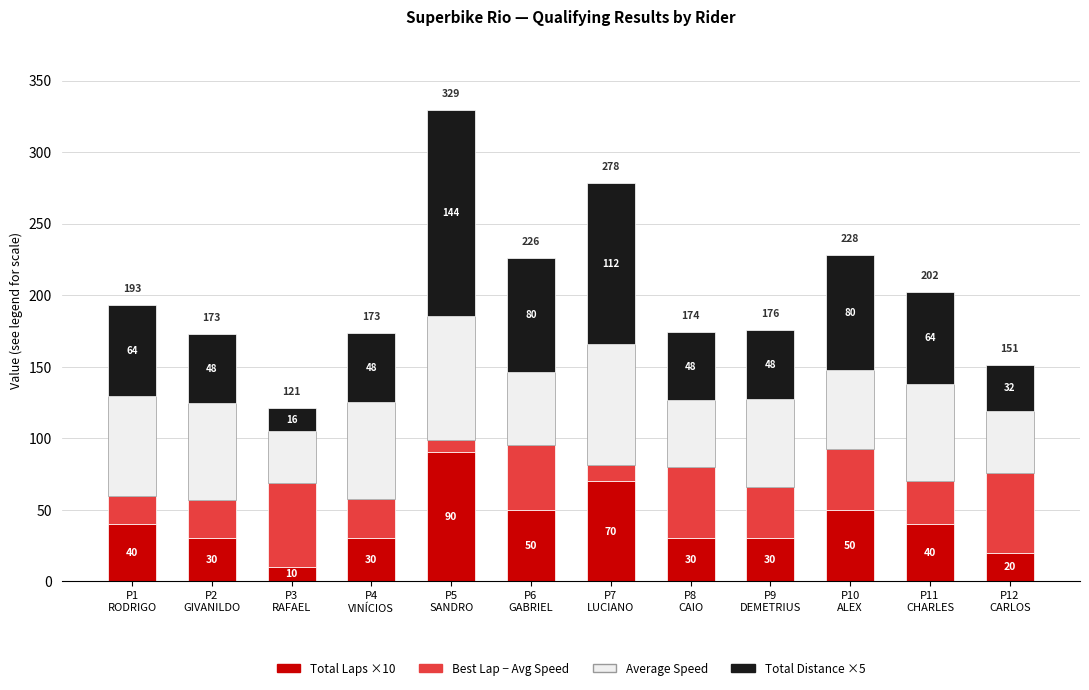

Reading left to right, what are the values for Total Laps ×10?

40.0	30.0	10.0	30.0	90.0	50.0	70.0	30.0	30.0	50.0	40.0	20.0